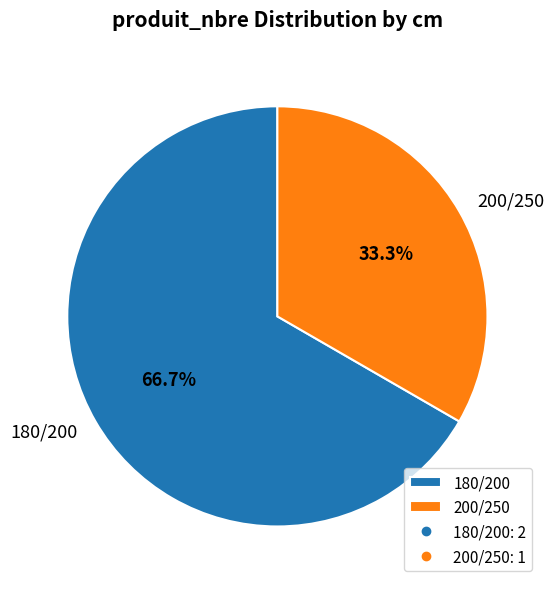

To the nearest percent, what is the difference between the largest and smallest slice percentages?

33%